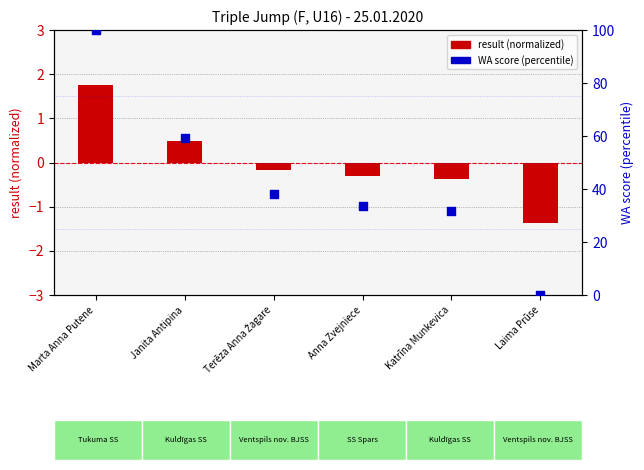

What are all the series names shown in the legend?

result (normalized), WA score (percentile)